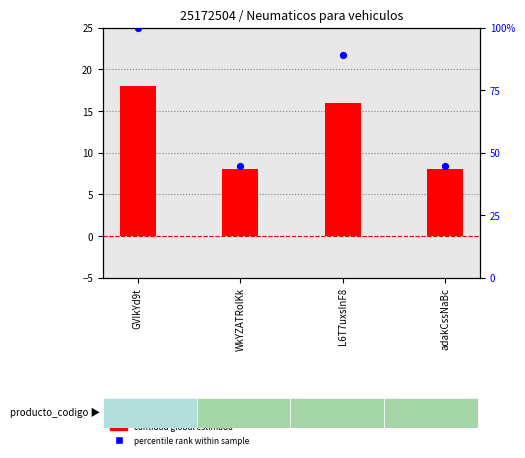

Which series contains the lowest Y value?

cantidad global estimada